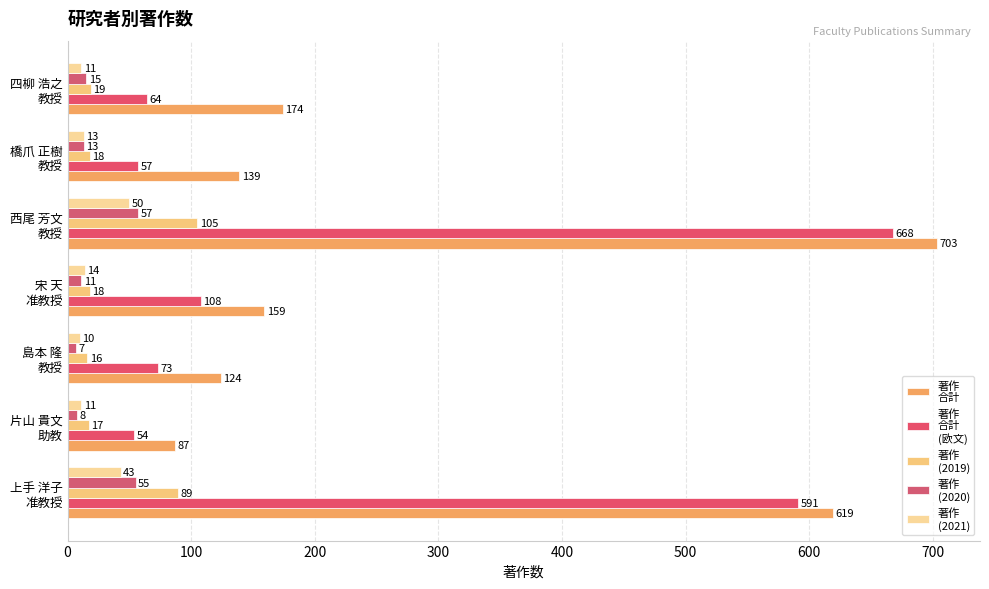

At which category does the chart reach its peak across all series?

西尾 芳文
教授